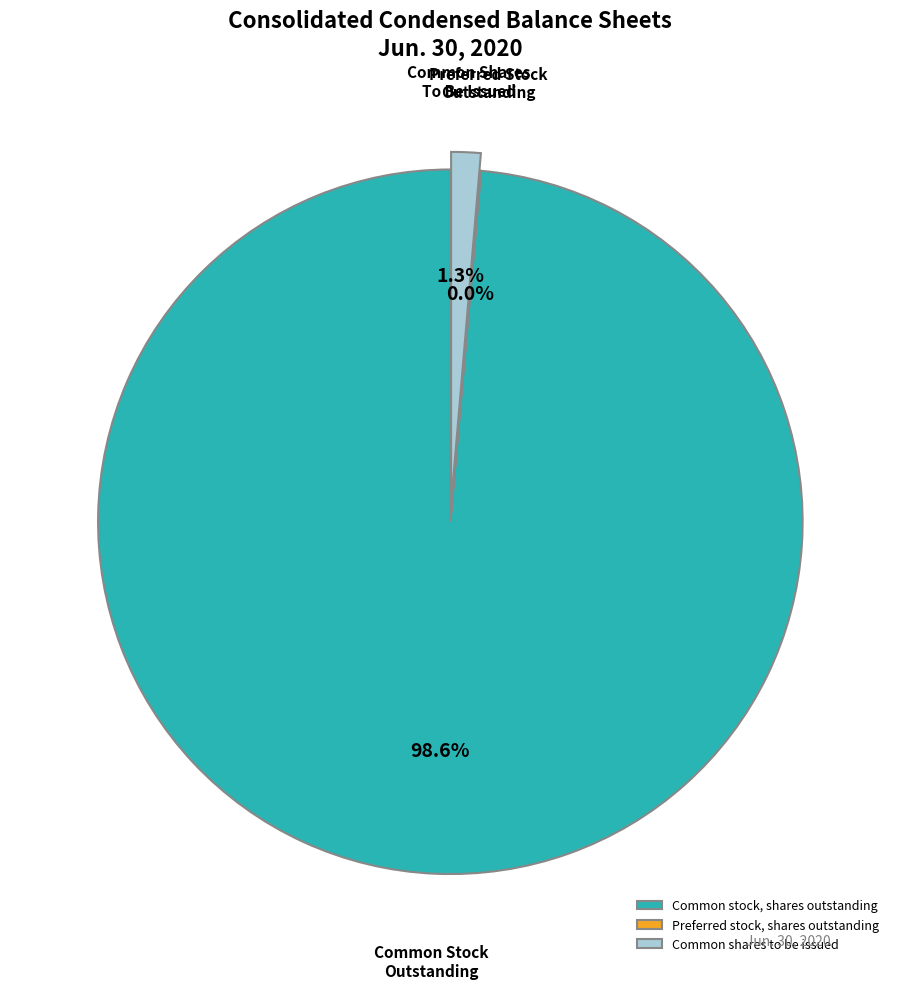

Which slice represents more than half of the pie?

Common stock, shares outstanding